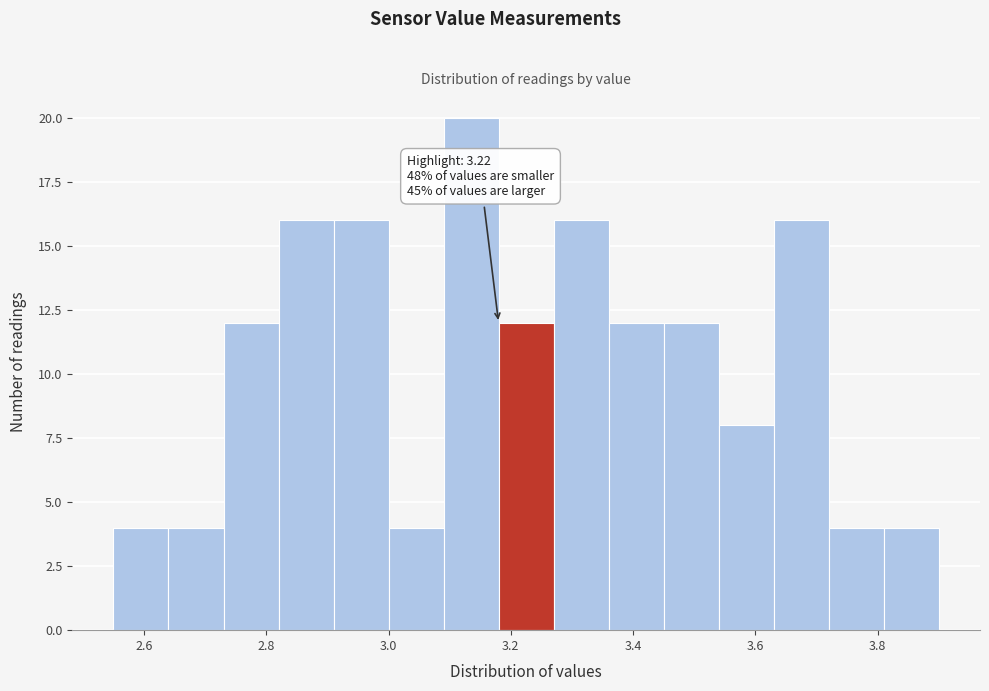

Over which range of the x-axis is the bar tallest?

3.09 to 3.18